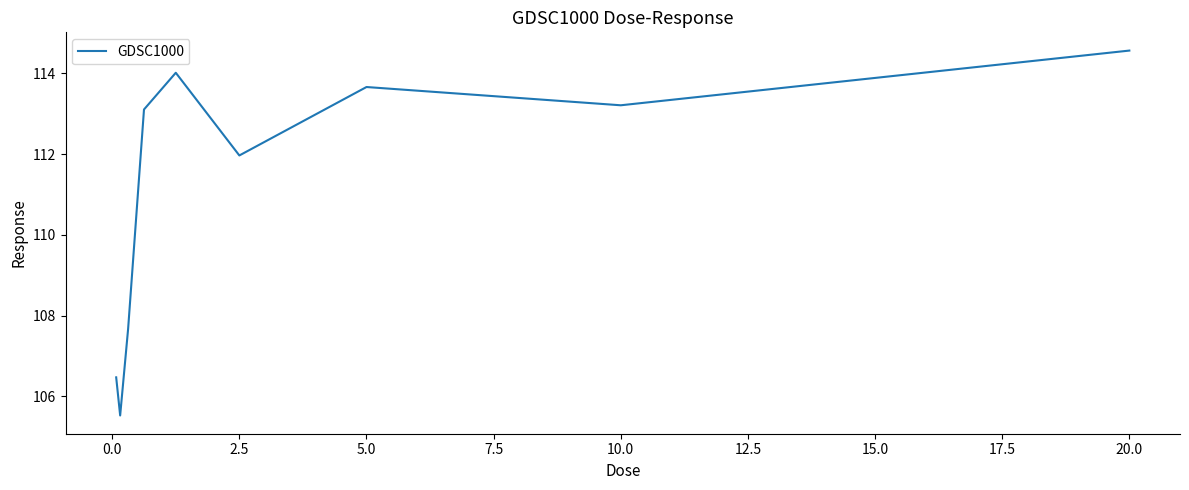

What is the minimum value shown in the chart?

105.5